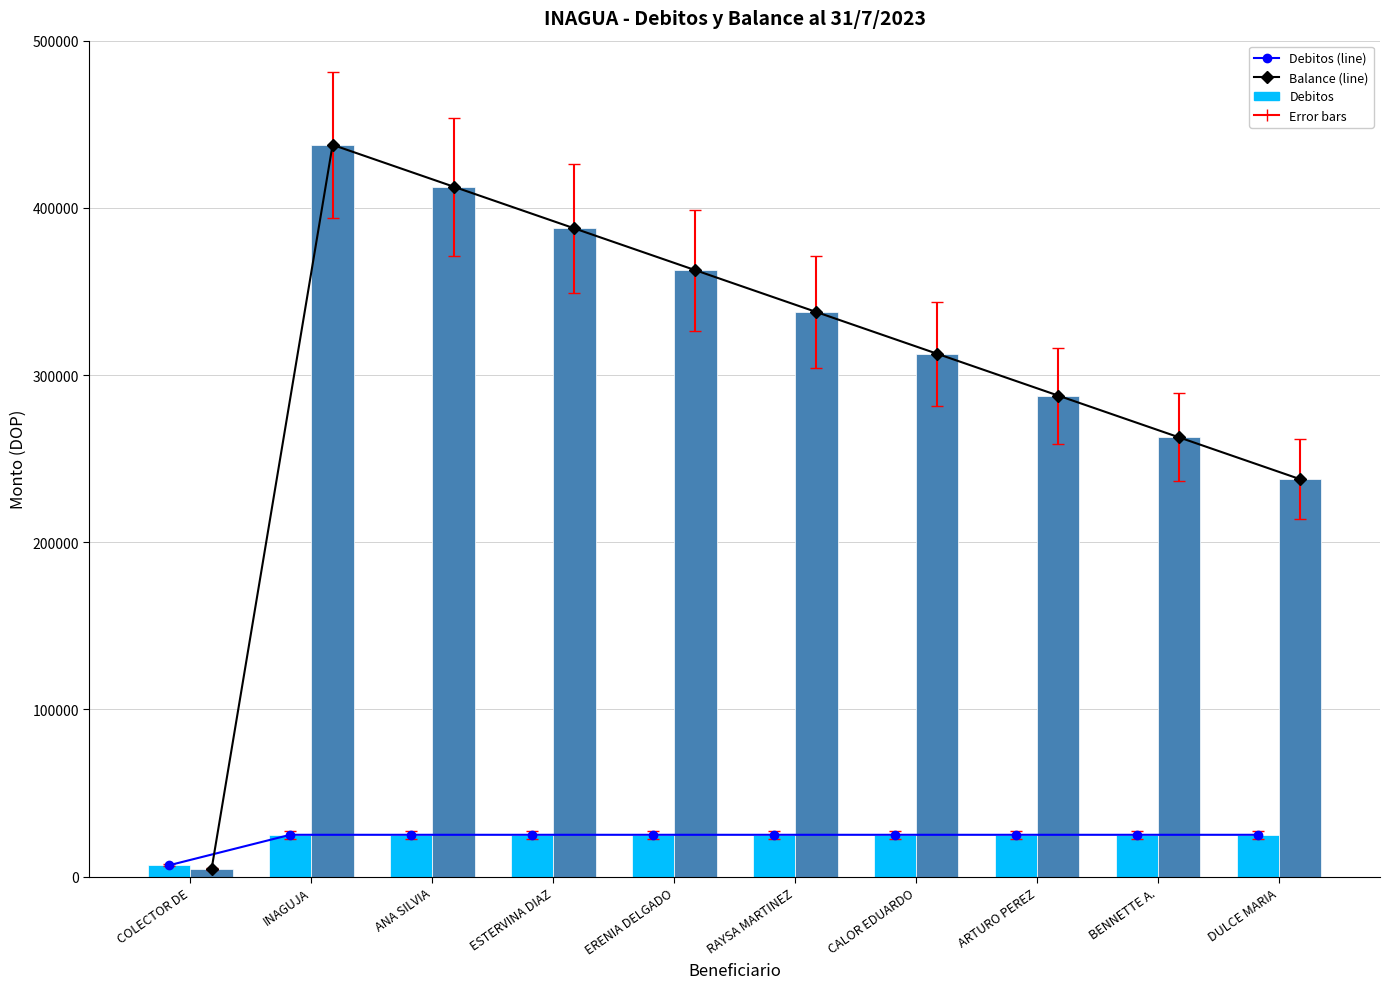

Which series has the largest total across all categories?

Balance (line)